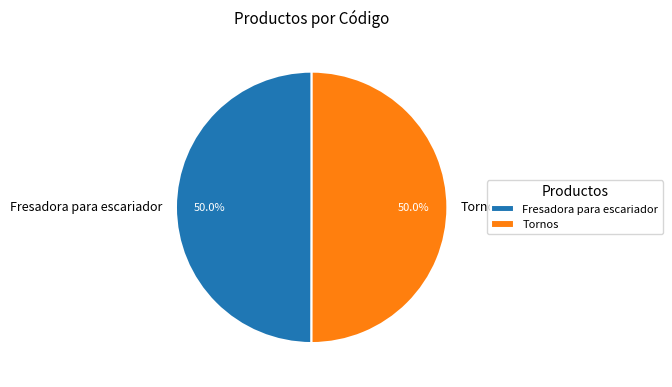

Combined, do Fresadora para escariador and Tornos account for over 50%?

Yes